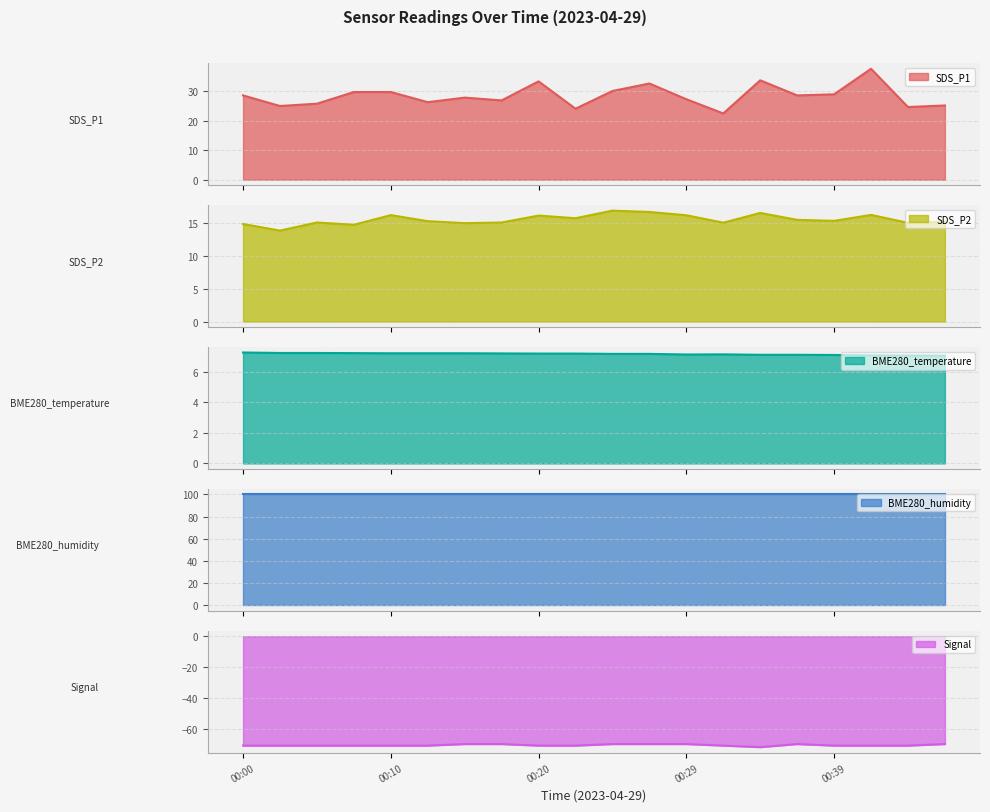

What is the value of the SDS_P2 point at the 20th from the left?

15.1